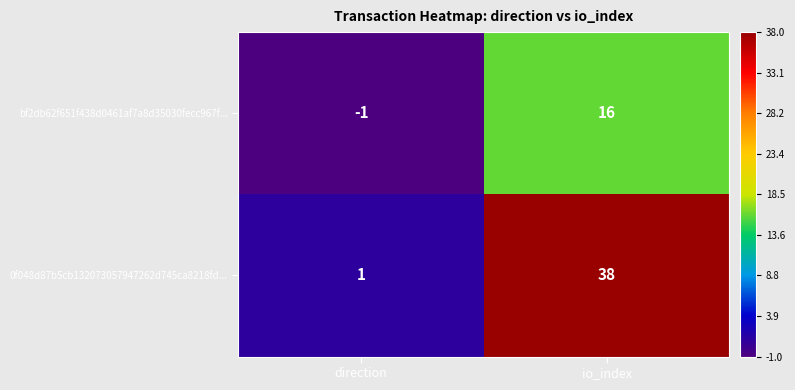

Which series changed the most between direction and io_index?

0f048d87b5cb132073057947262d745ca8218fd...